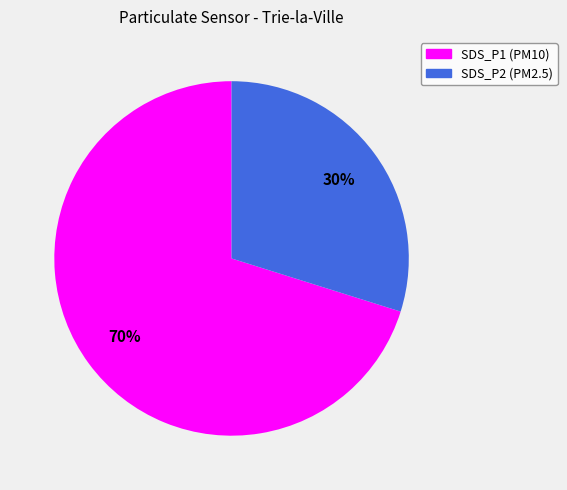

Count the number of slices in the pie.

2